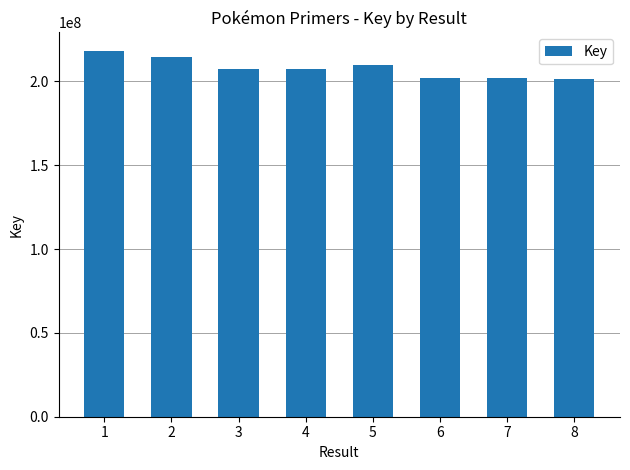

Is it true that the value at 7 is 201883478?

True